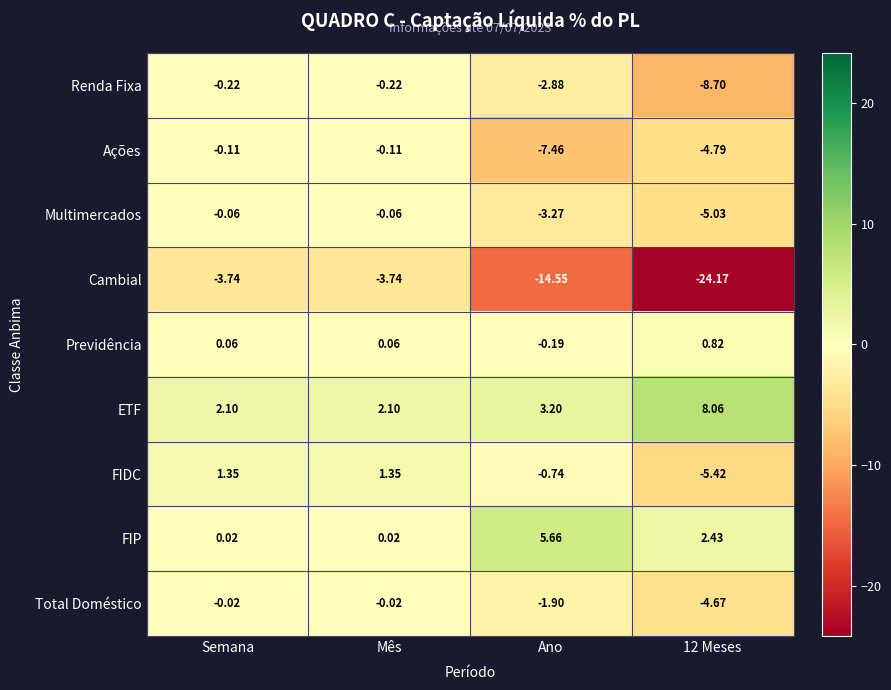

Rank the series at Semana from highest to lowest value.

ETF, FIDC, Previdência, FIP, Total Doméstico, Multimercados, Ações, Renda Fixa, Cambial